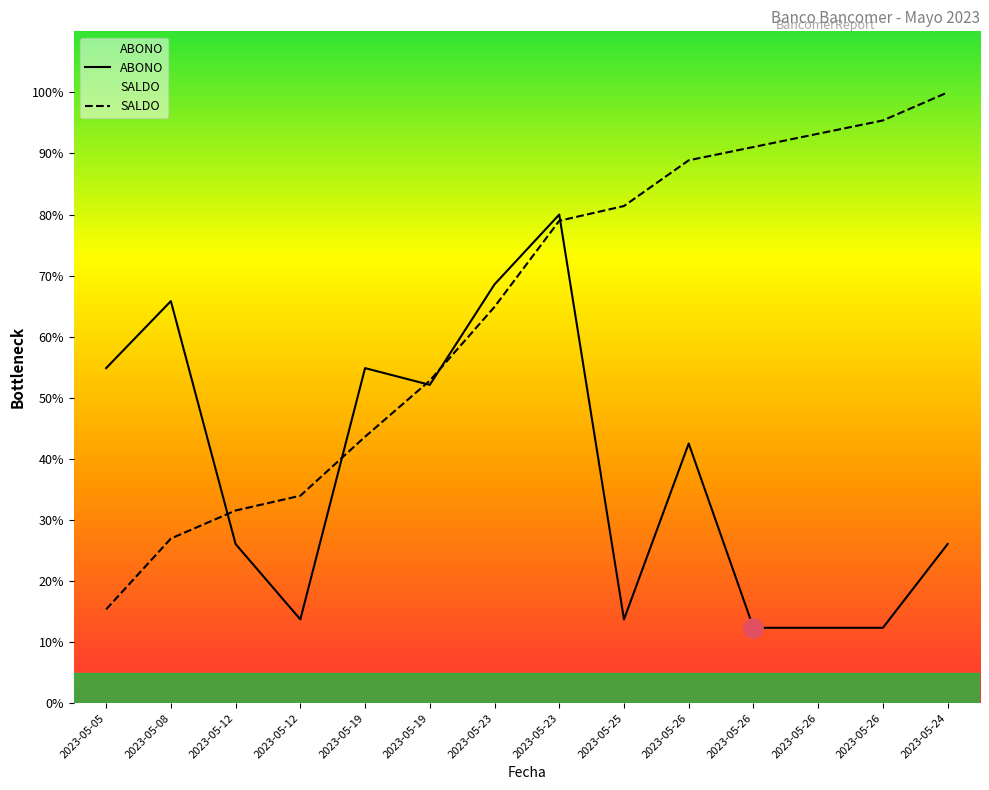

At which category does ABONO reach its first local valley?

2023-05-12